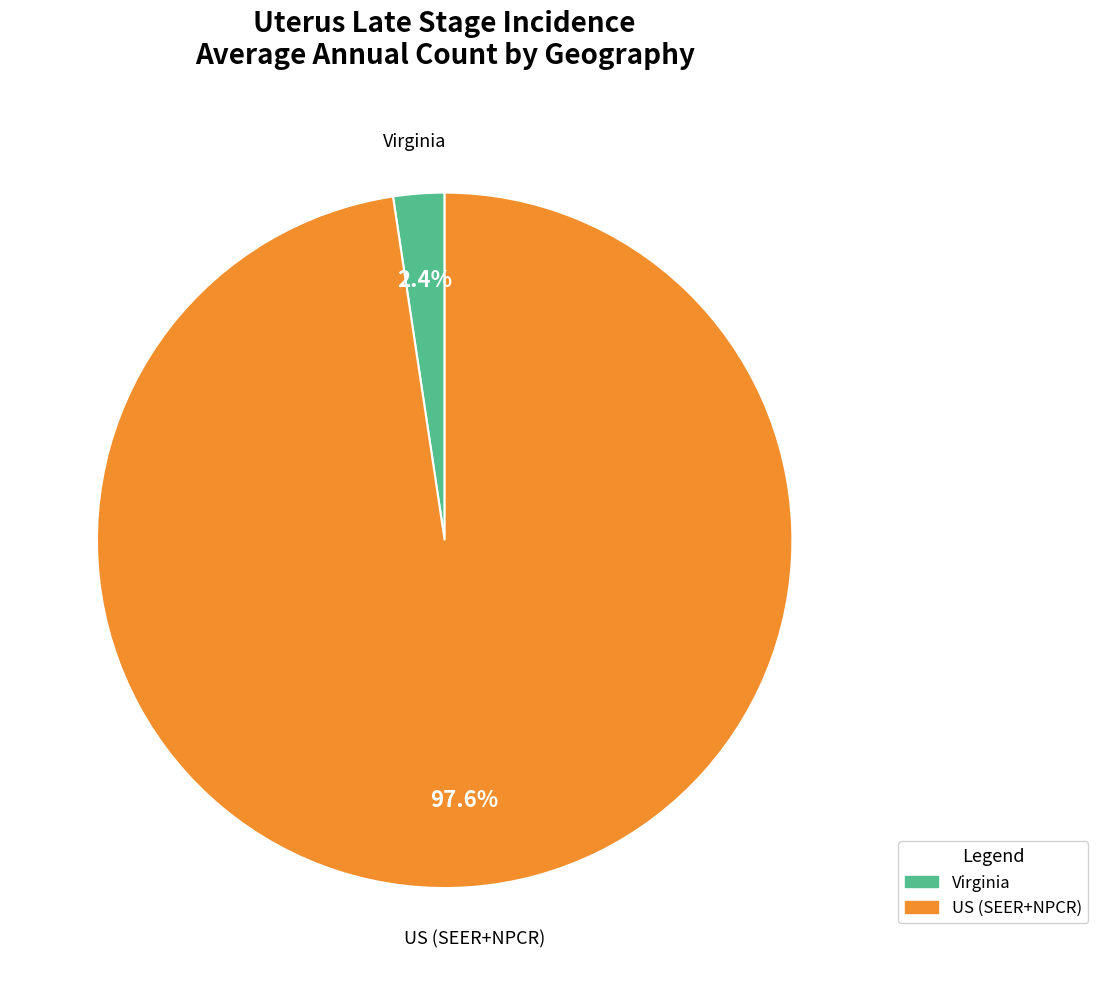

What is the smallest slice in the pie chart?

Virginia